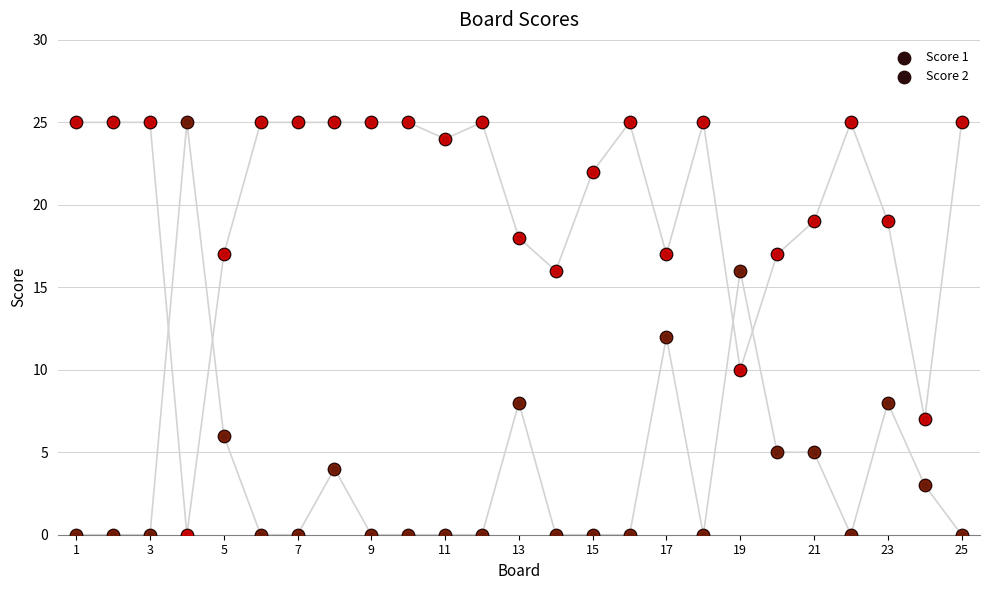

At how many categories does at least one series exceed 20?

16